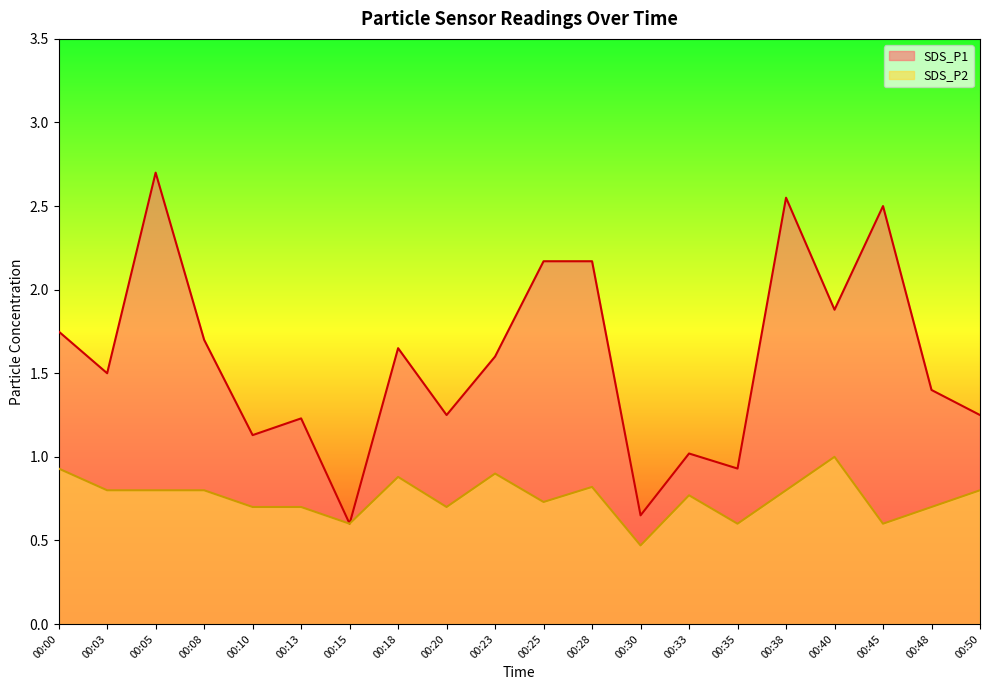

How many interior local valleys does the SDS_P2 series have?

6